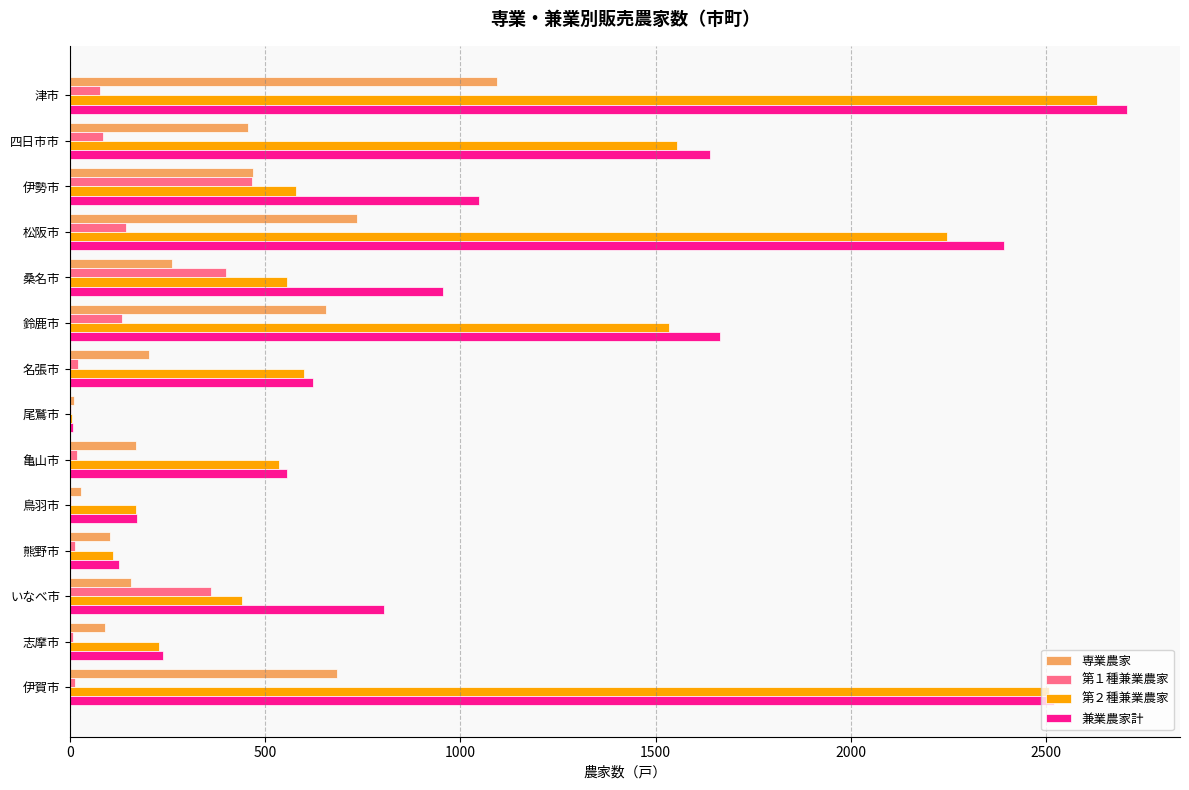

Which series changed the most between 四日市市 and 名張市?

兼業農家計